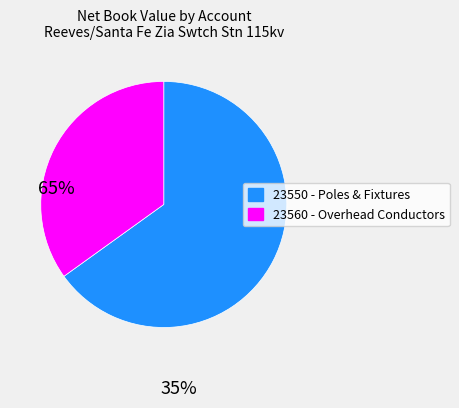

Is there any slice that represents more than half of the pie?

Yes